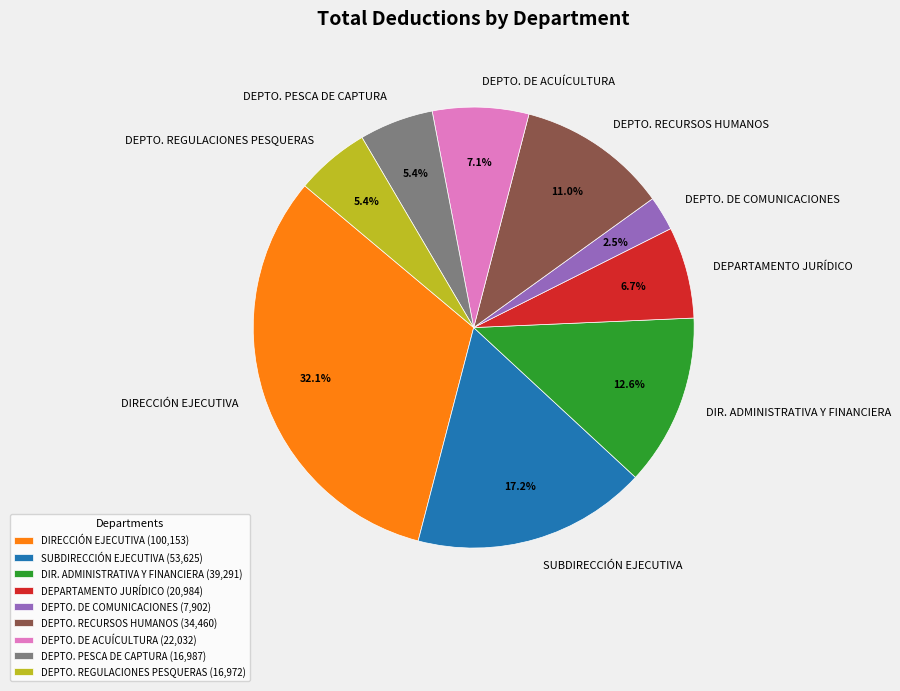

Is there a majority slice in this chart?

No